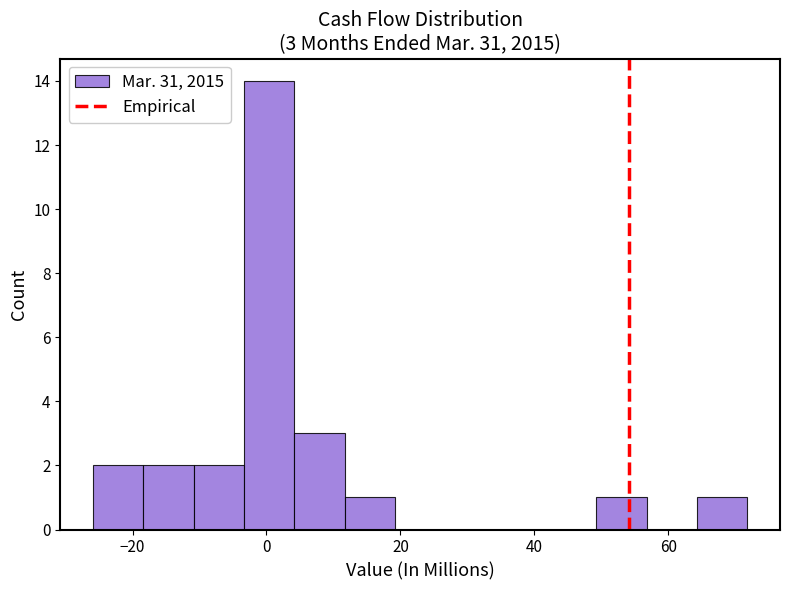

Read against the x-axis, roughly where is the centre of the tallest bar?

0